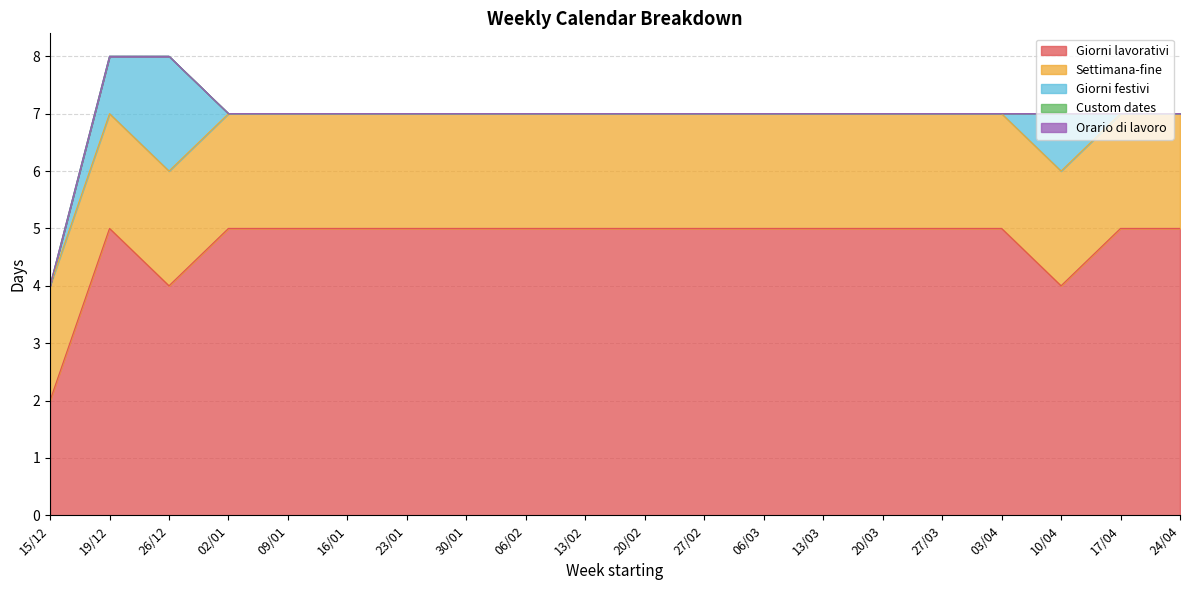

List the series in order of their peak value, lowest first.

Custom dates, Orario di lavoro, Settimana-fine, Giorni festivi, Giorni lavorativi